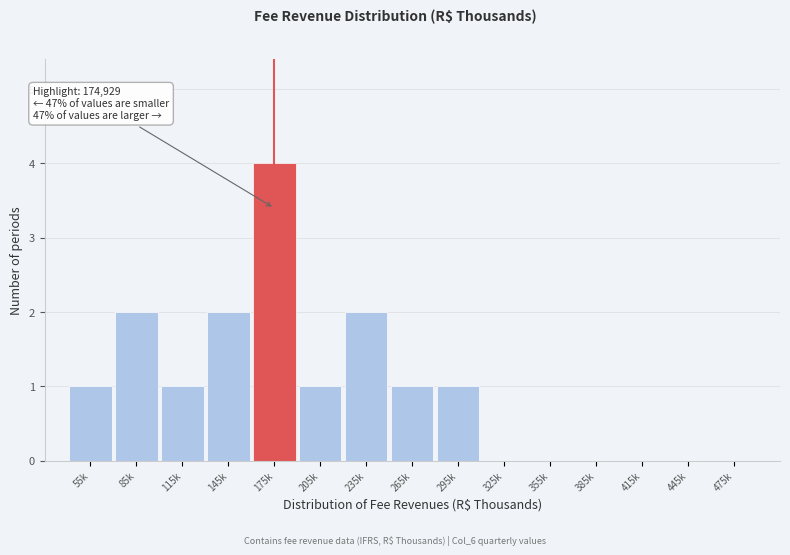

Reading left to right, transcribe all the data shown in this chart.

55k=1	85k=2	115k=1	145k=2	175k=4	205k=1	235k=2	265k=1	295k=1	325k=0	355k=0	385k=0	415k=0	445k=0	475k=0